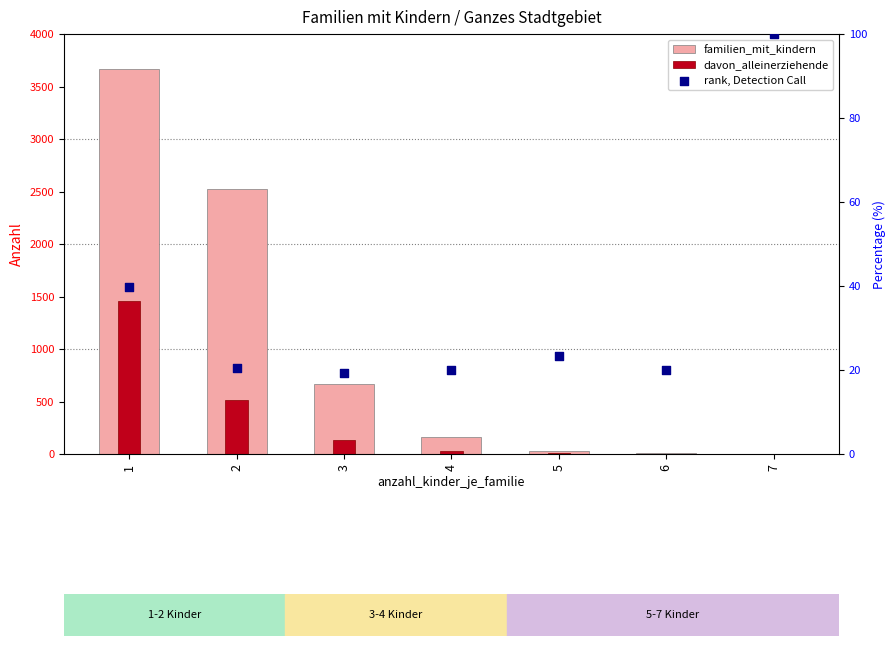

Which series reaches the maximum Y coordinate?

familien_mit_kindern